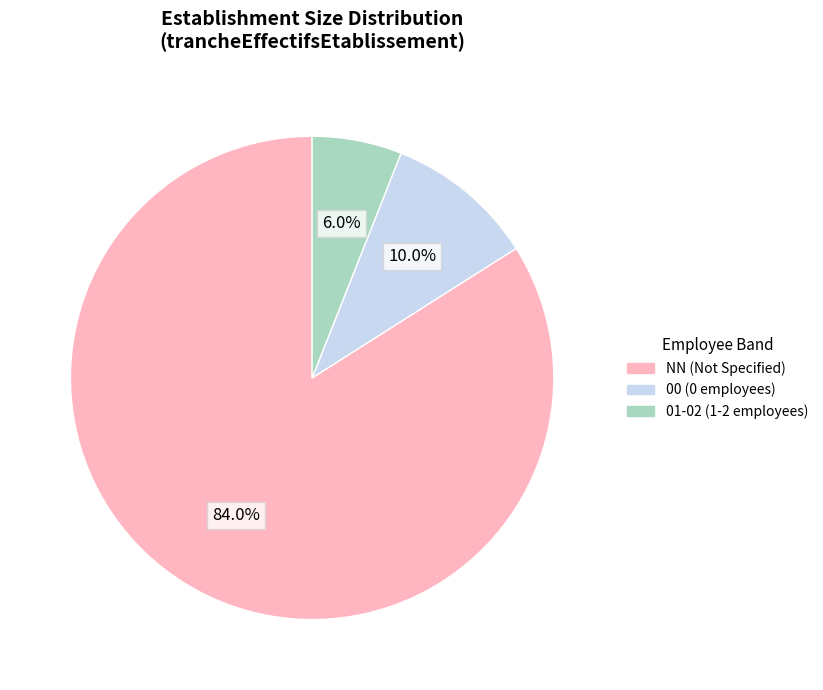

Which slice is the largest?

NN (Not Specified)